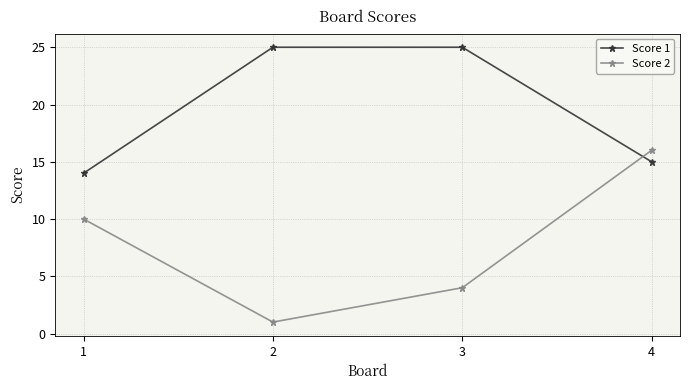

At which label does Score 2 reach its peak?

4